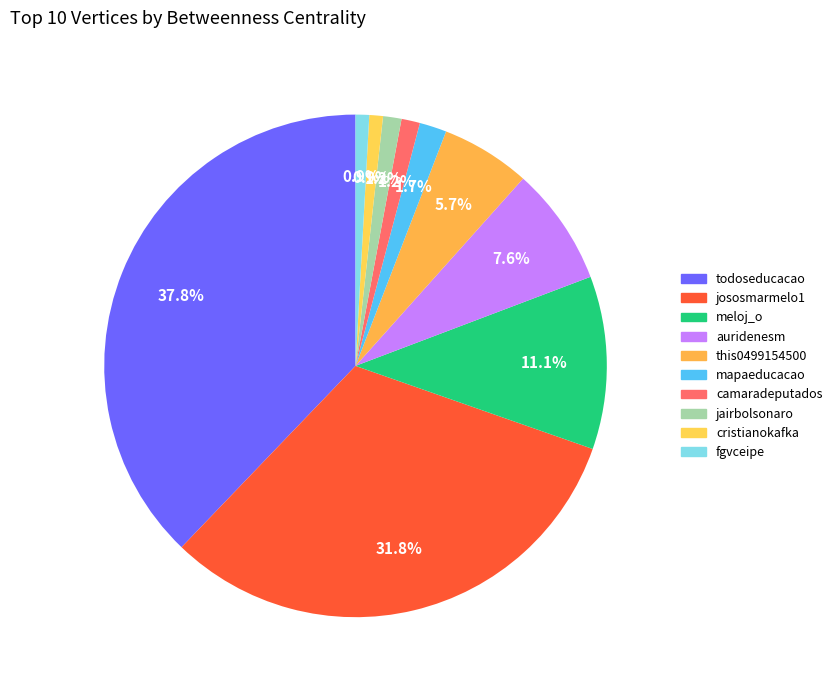

Is there a majority slice in this chart?

No